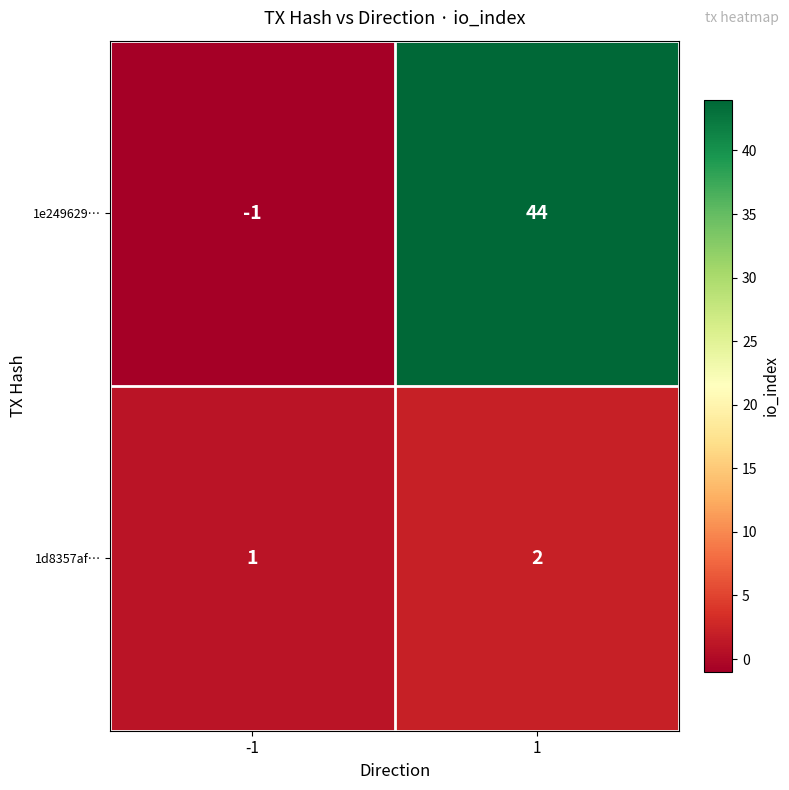

At which category is the sum across all series the highest?

1